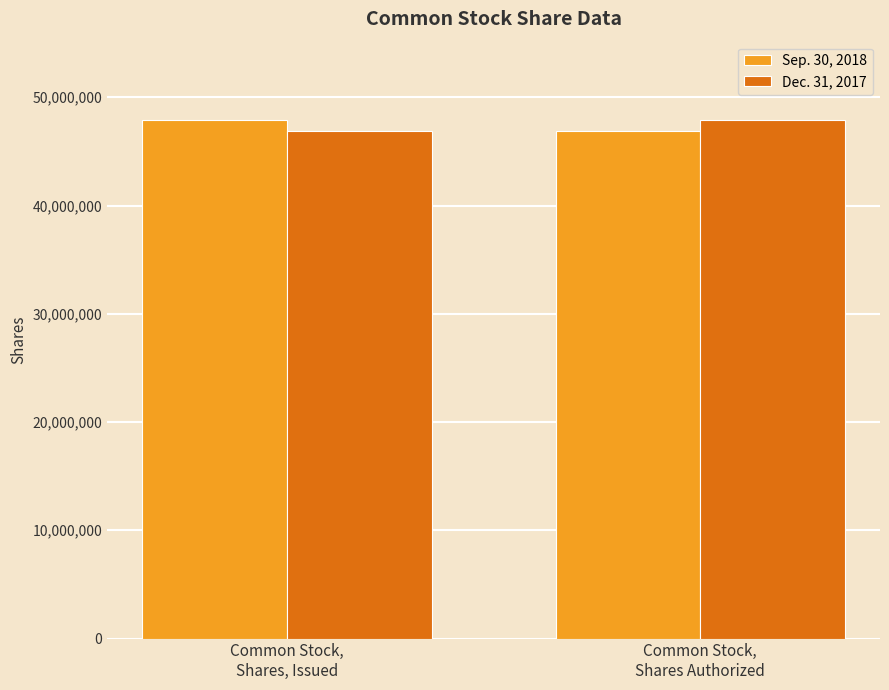

What is the maximum value for Dec. 31, 2017?

47944486